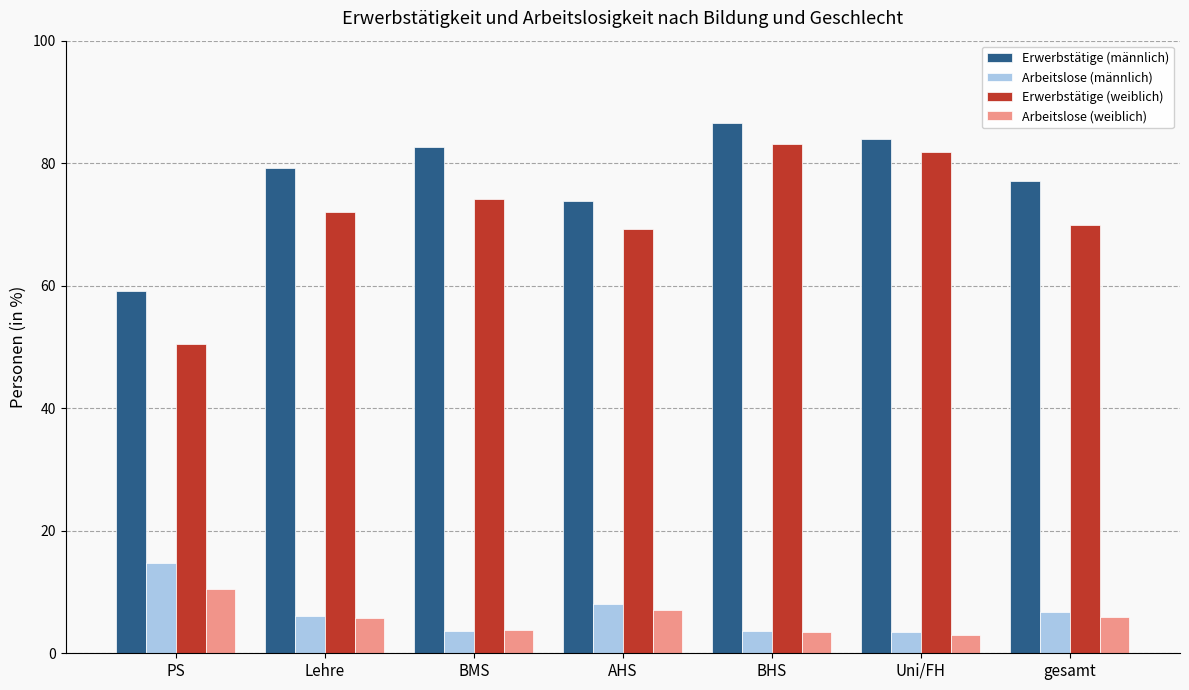

How many data points does each series have?

7